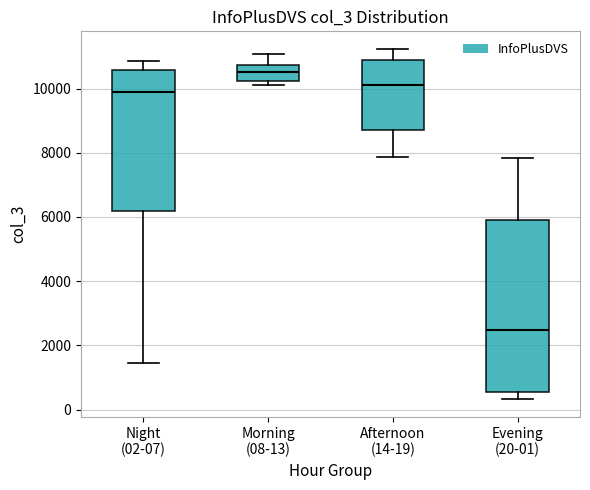

Reading left to right, read every box against the y-axis: the position of its median line, the range the box covers, and the ends of its whiskers. The values are not printed on the chart, so give them approximately, as read against the axis.

Night (02-07): median 10000, box 6200 to 10600, whiskers 1400 to 10800
Morning (08-13): median 10600, box 10200 to 10800, whiskers 10200 (just below the box's lower edge) to 11000
Afternoon (14-19): median 10200, box 8800 to 10800, whiskers 7800 to 11200
Evening (20-01): median 2400, box 600 to 6000, whiskers 400 to 7800